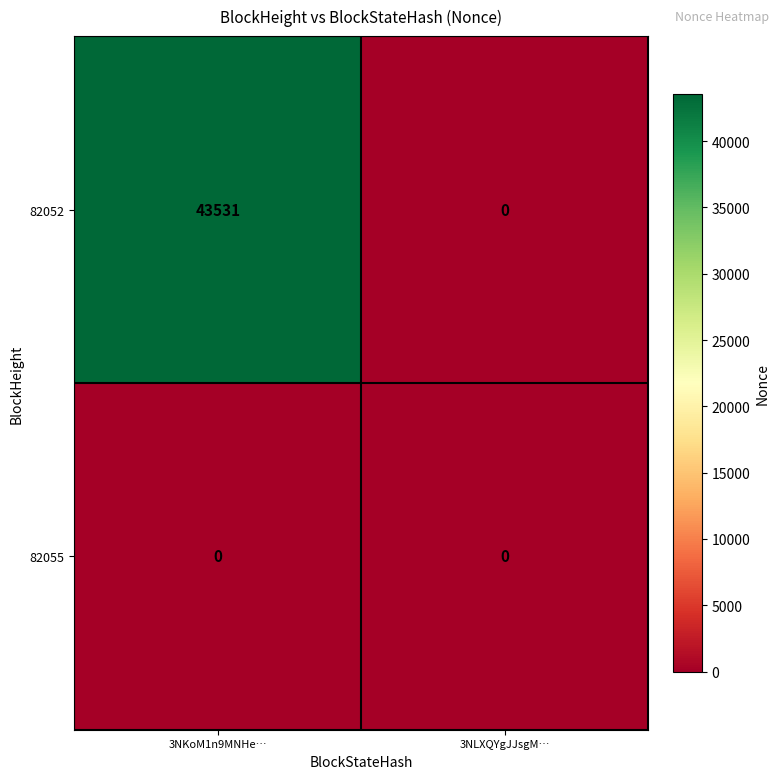

Rank the series by their average value, from highest to lowest.

82052, 82055